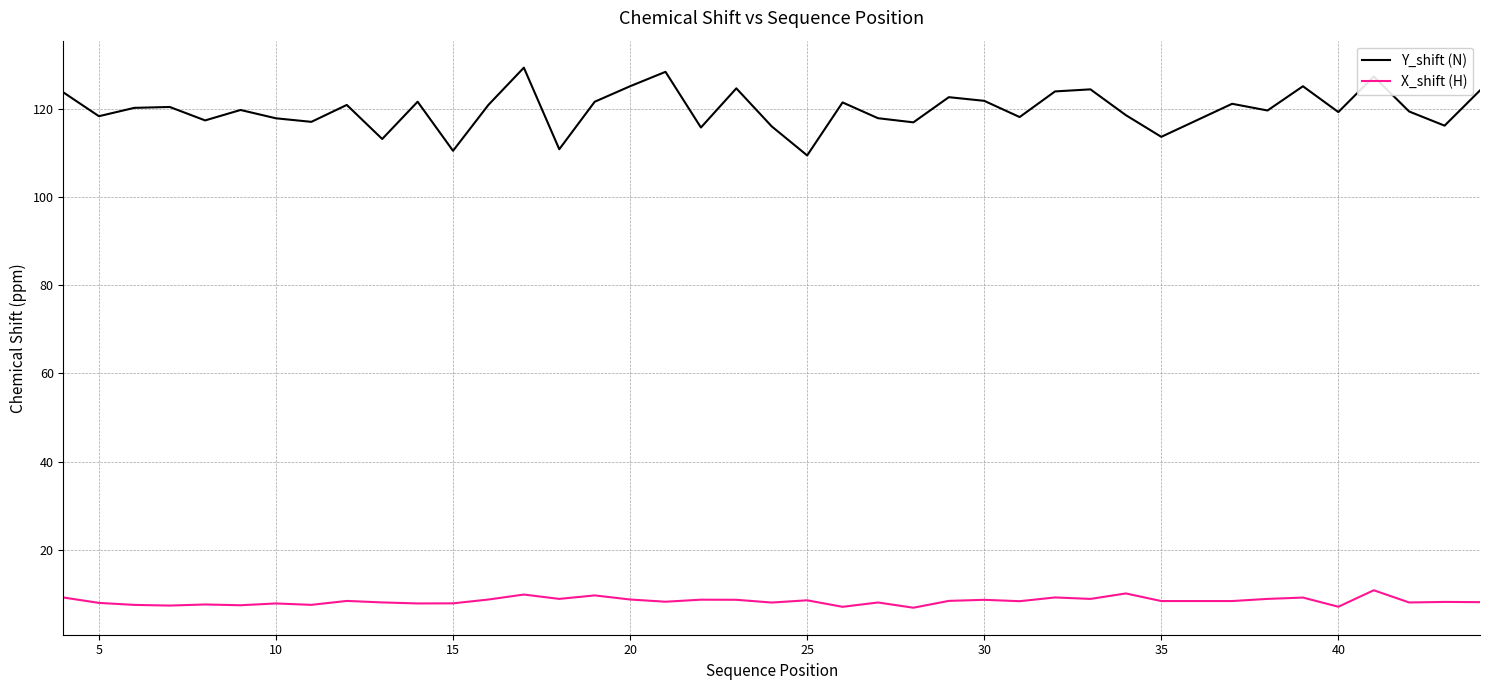

What is the average value of the X_shift (H) series?

8.3